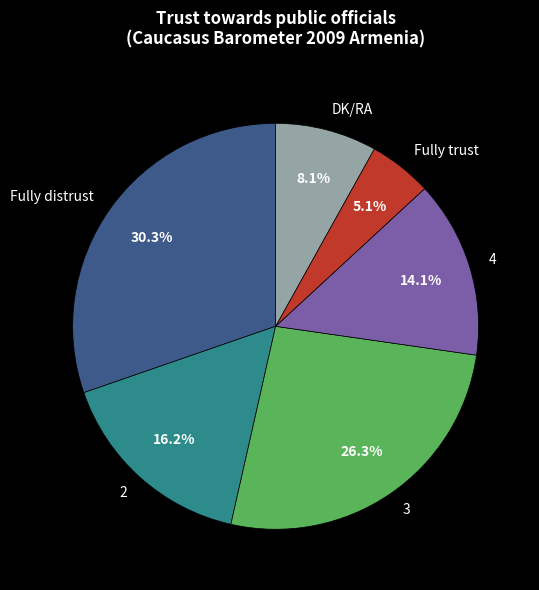

What is the smallest slice in the pie chart?

Fully trust